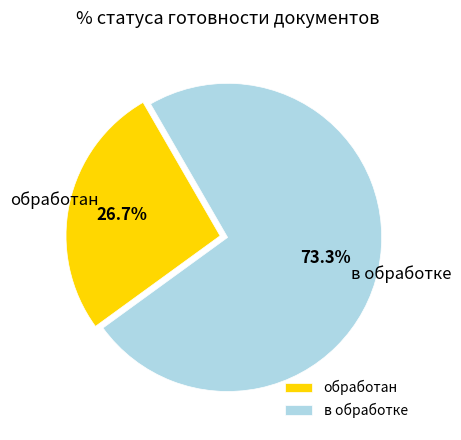

Approximately how many times larger is the value at обработан compared to в обработке?

0.4